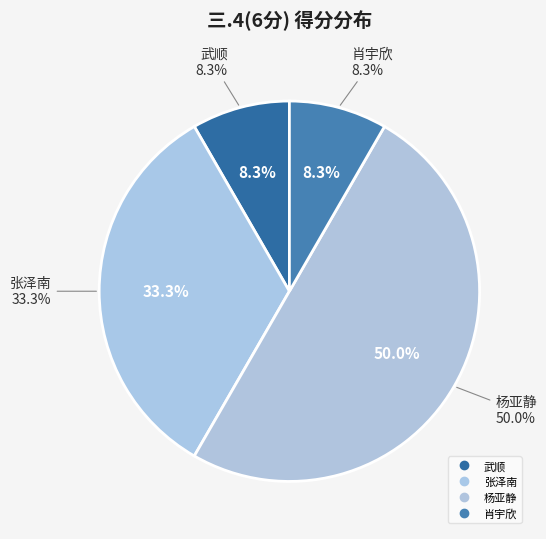

What is the largest slice in the pie chart?

杨亚静